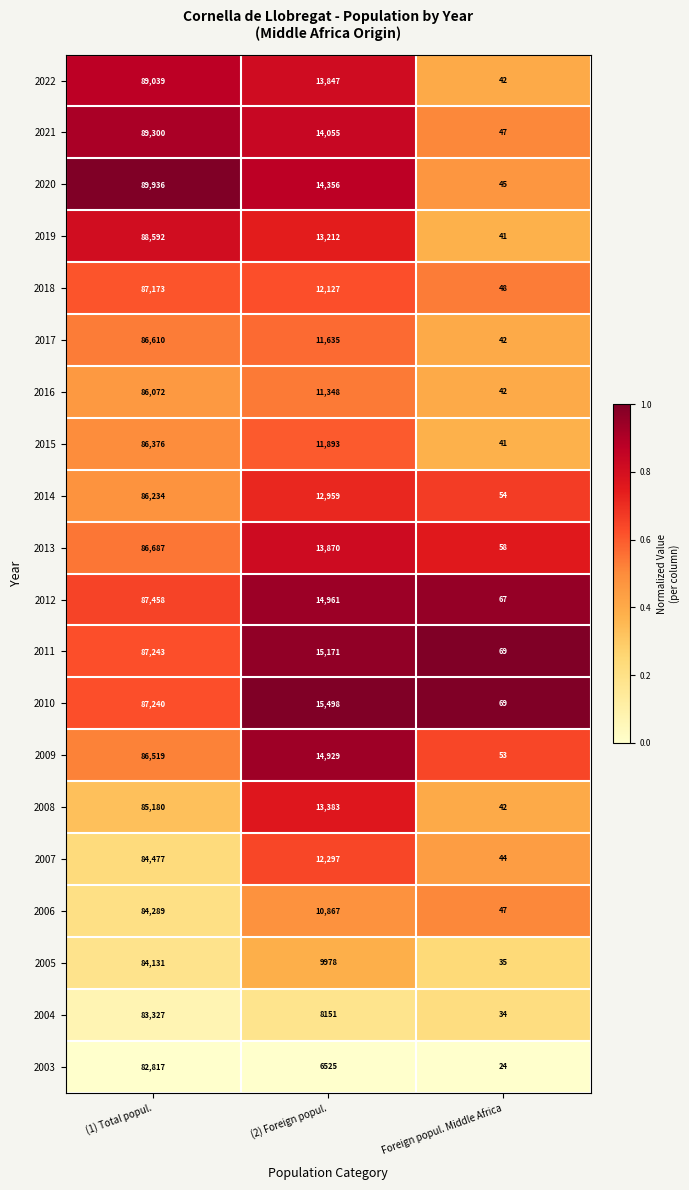

What is the difference between the maximum and second lowest values in the 2004 series?

75176